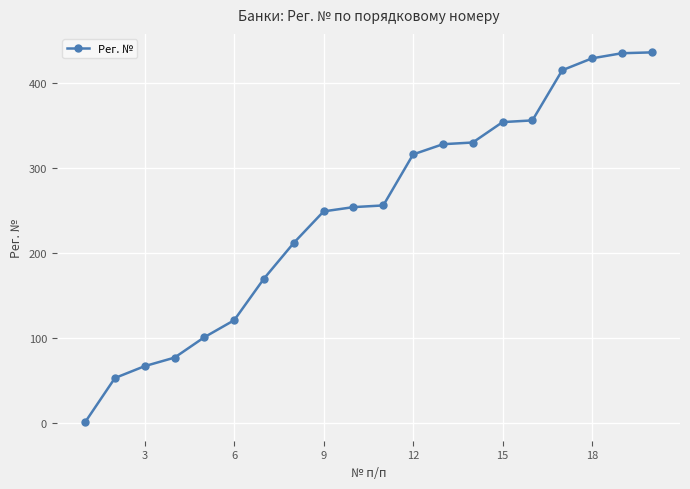

Does the chart display data point markers on the line(s)?

Yes